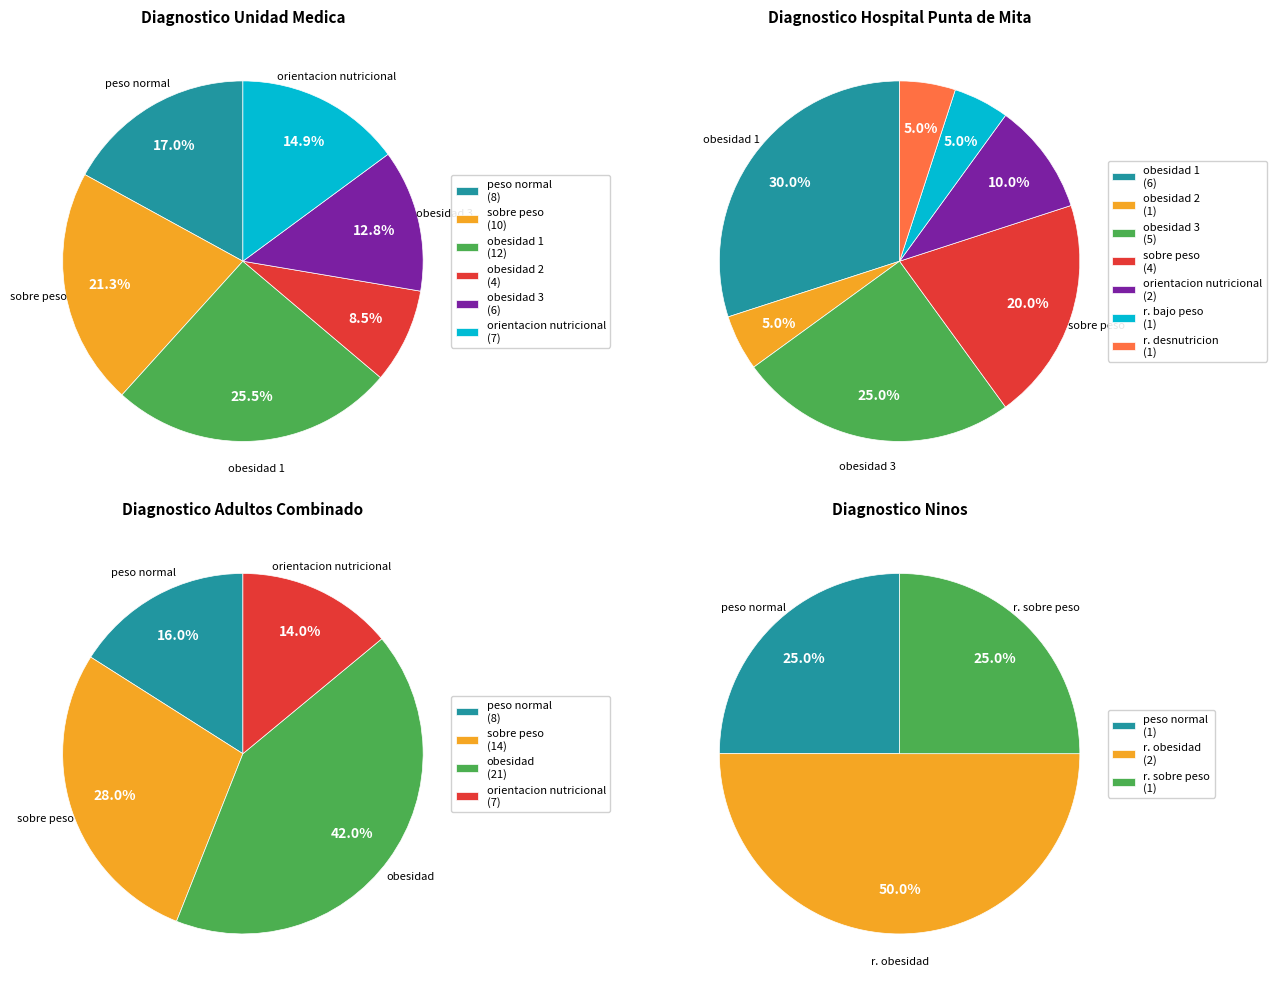

Approximately how many times larger is the value at obesidad 1 compared to r. desnutricion?

6.0